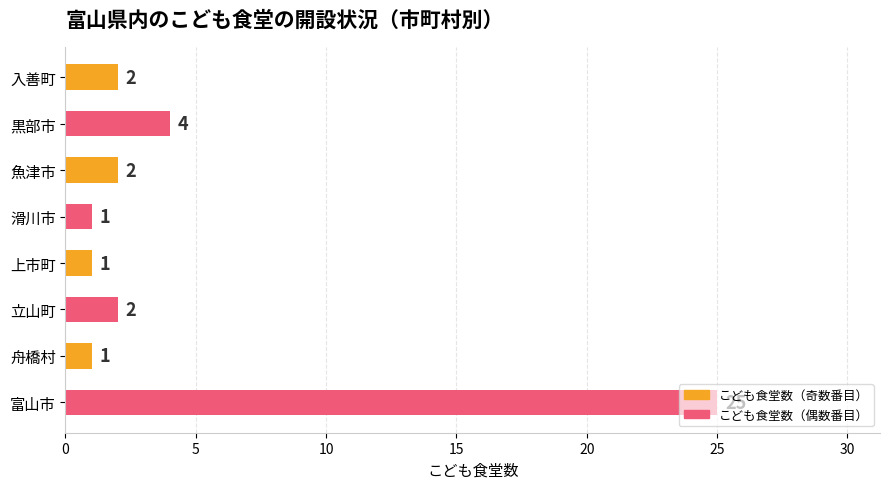

What position from the bottom is 黒部市?

7